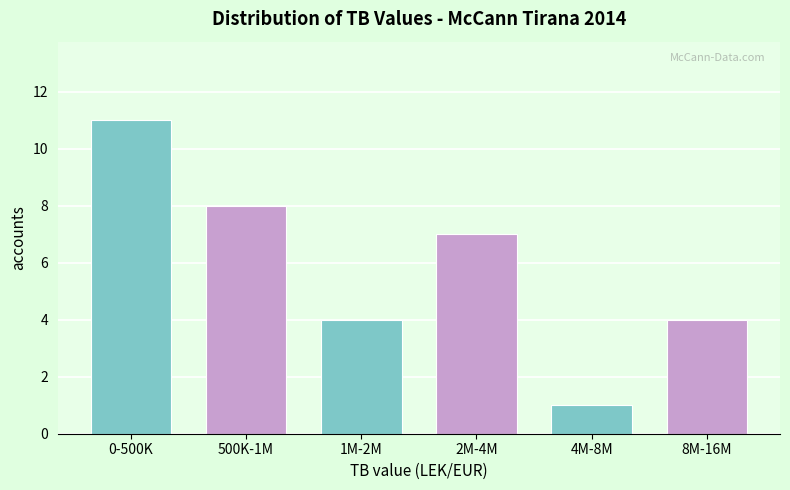

Reading left to right, transcribe all the data shown in this chart.

11	8	4	7	1	4